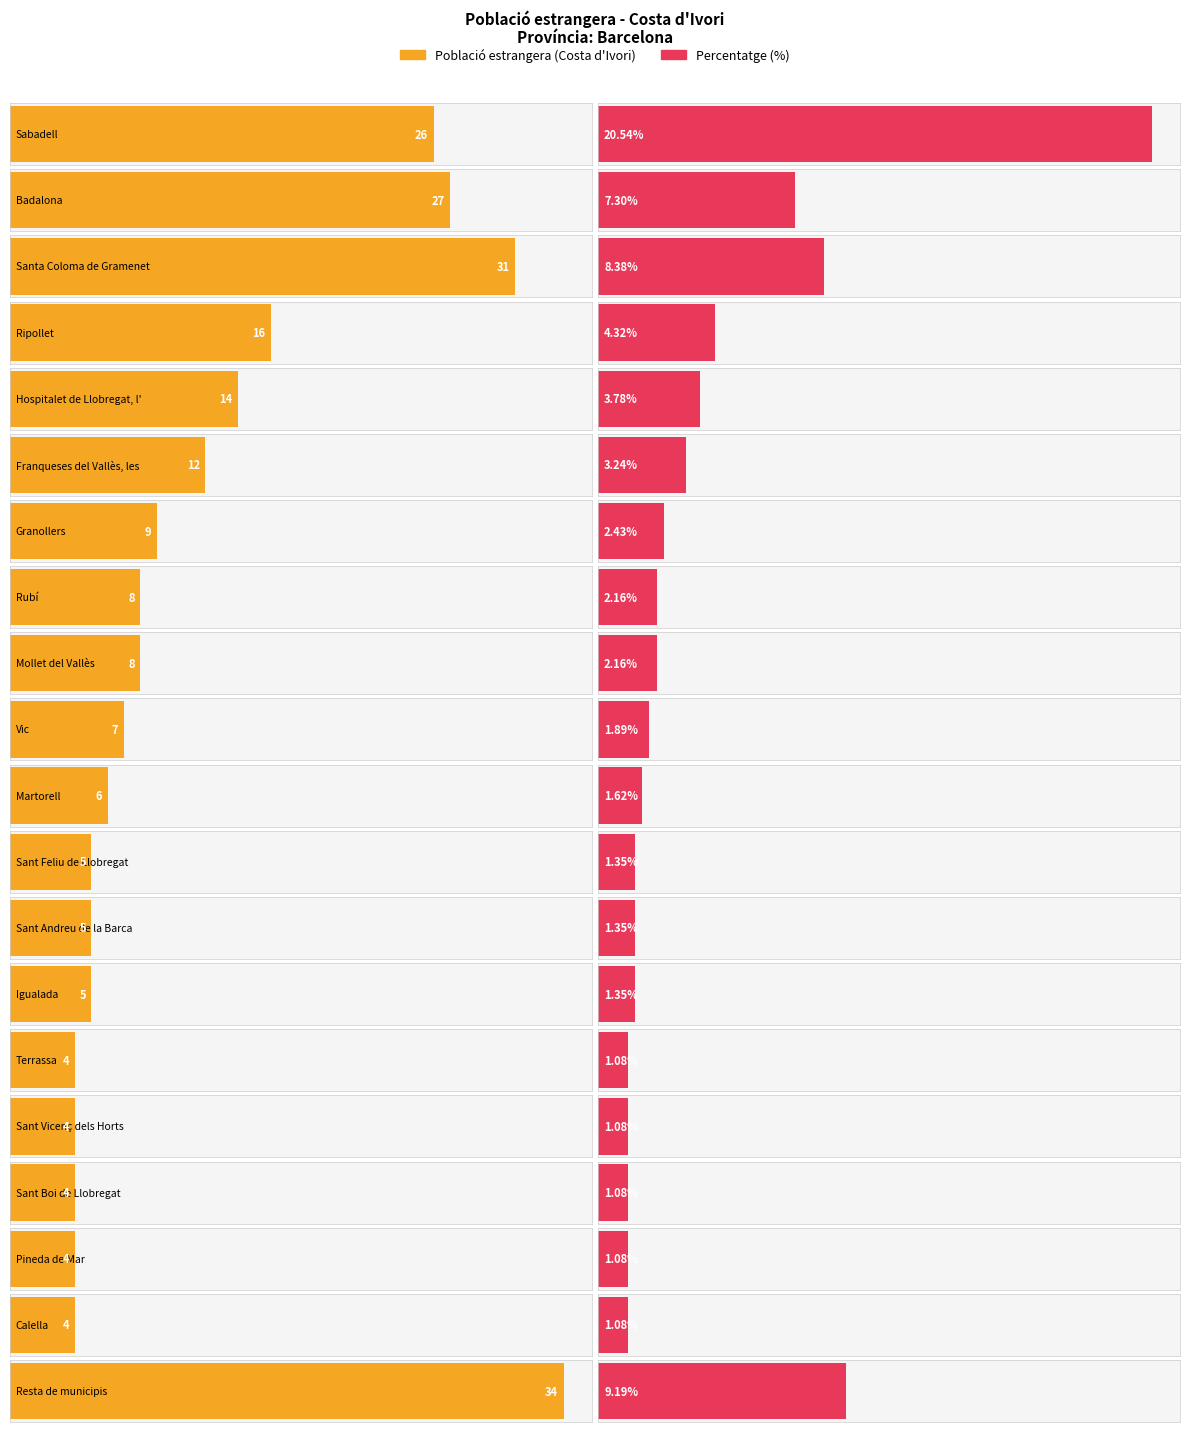

How many data points in Població estrangera (Costa d'Ivori) are above 8?

8